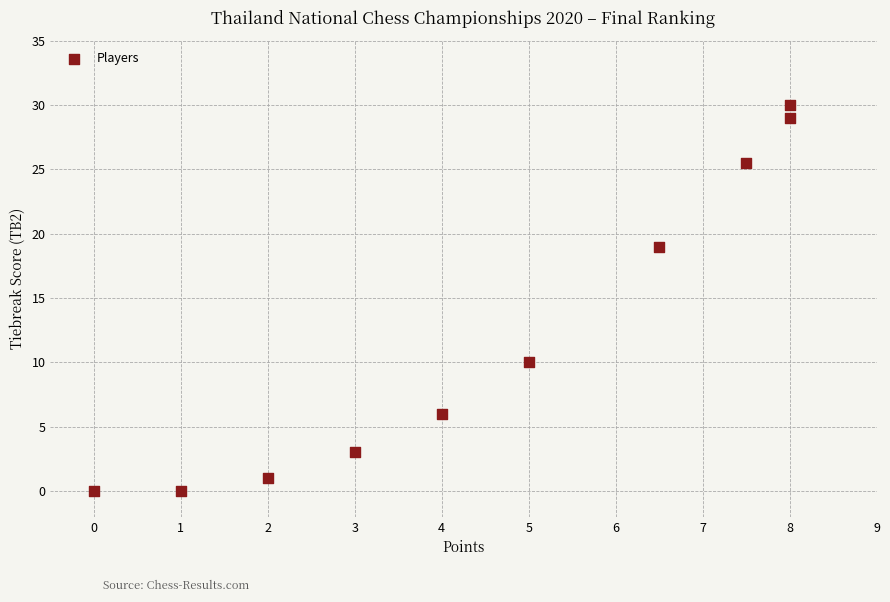

What is the range of Y values (max minus min)?

30.0